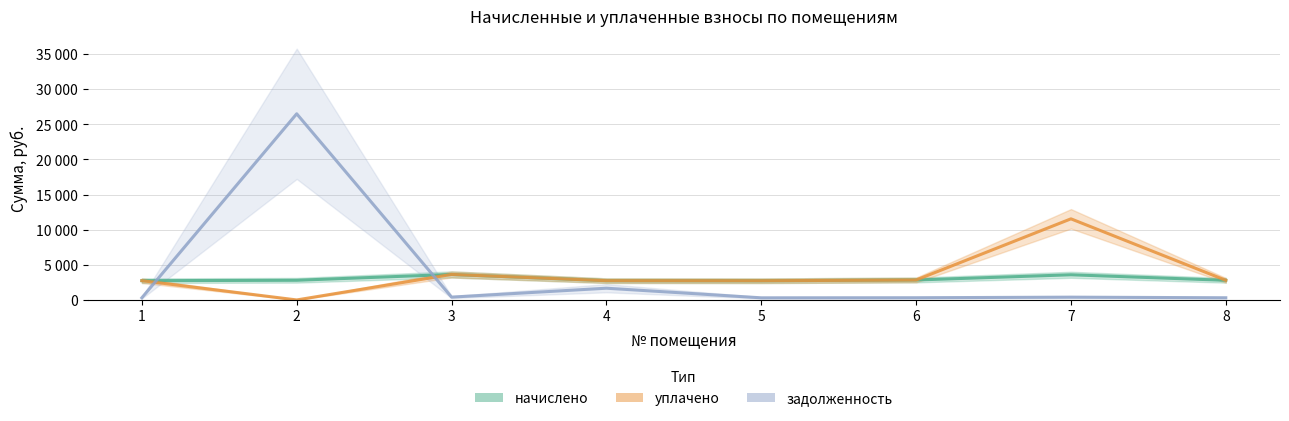

How many lines are shown in the chart?

3